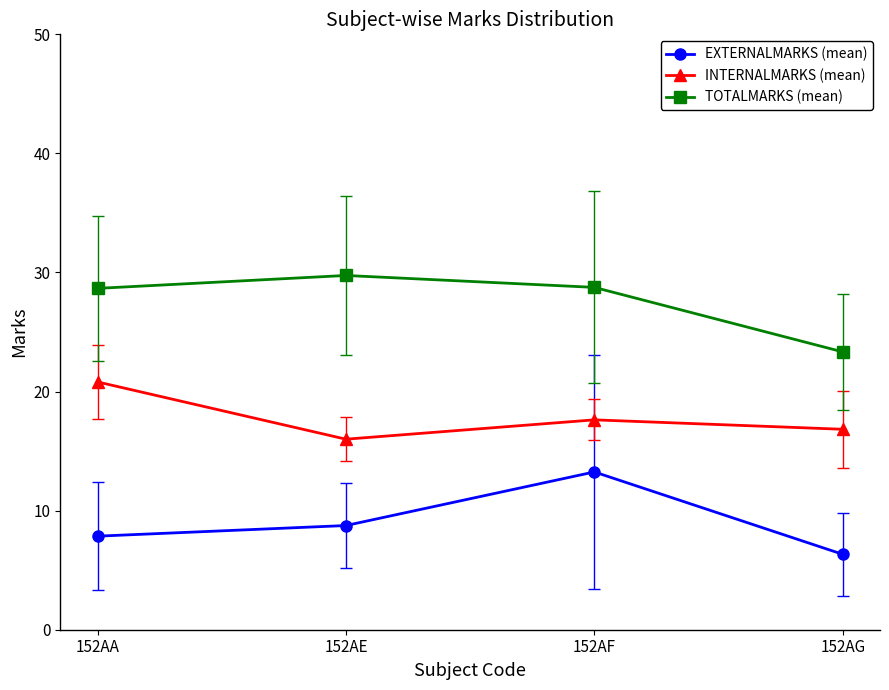

How many values in the TOTALMARKS (mean) series are below 28?

1